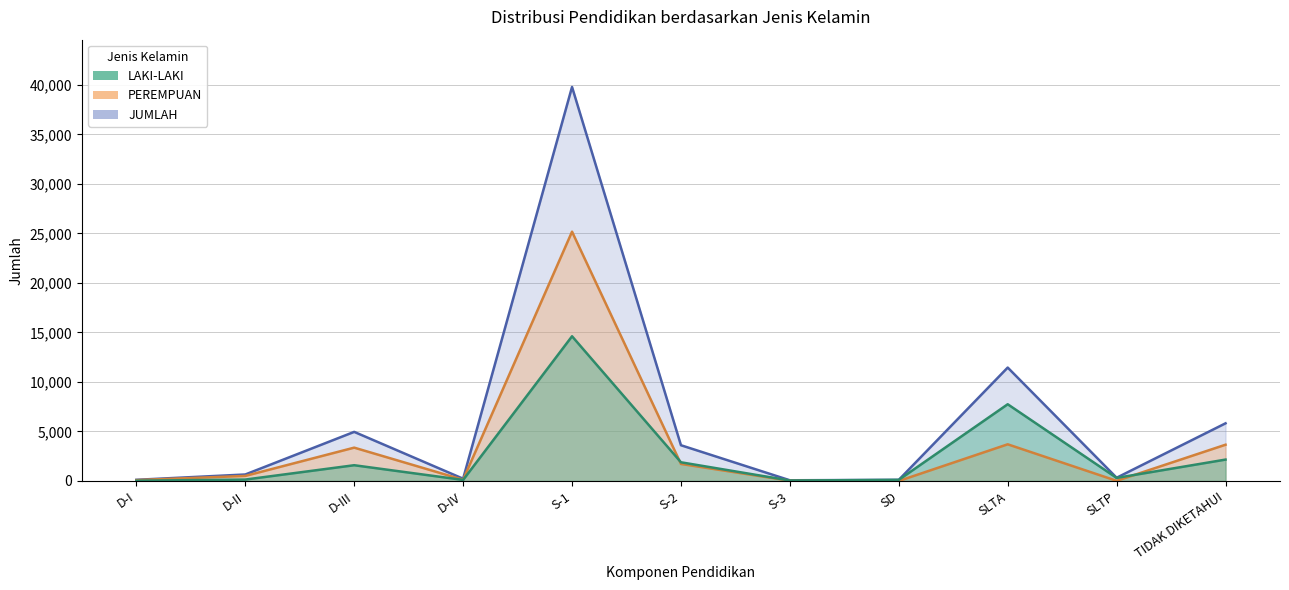

What is the label of the 10th point from the left?

SLTP